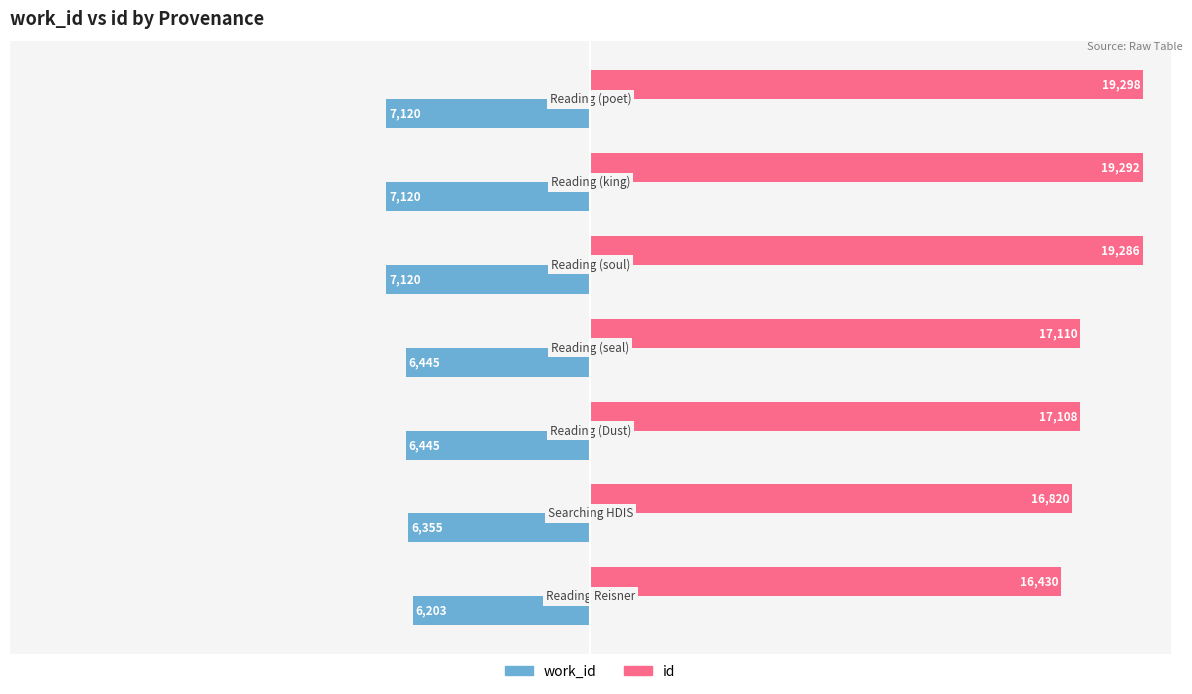

What are all the series names shown in the legend?

work_id, id